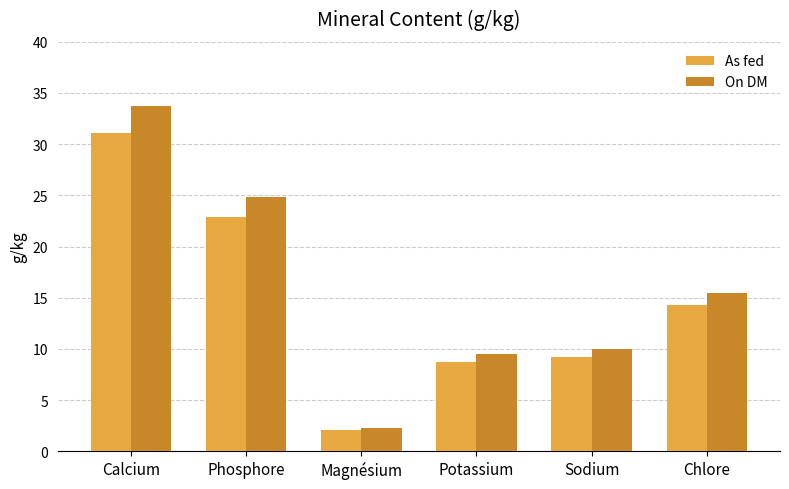

At how many categories does at least one series exceed 18?

2